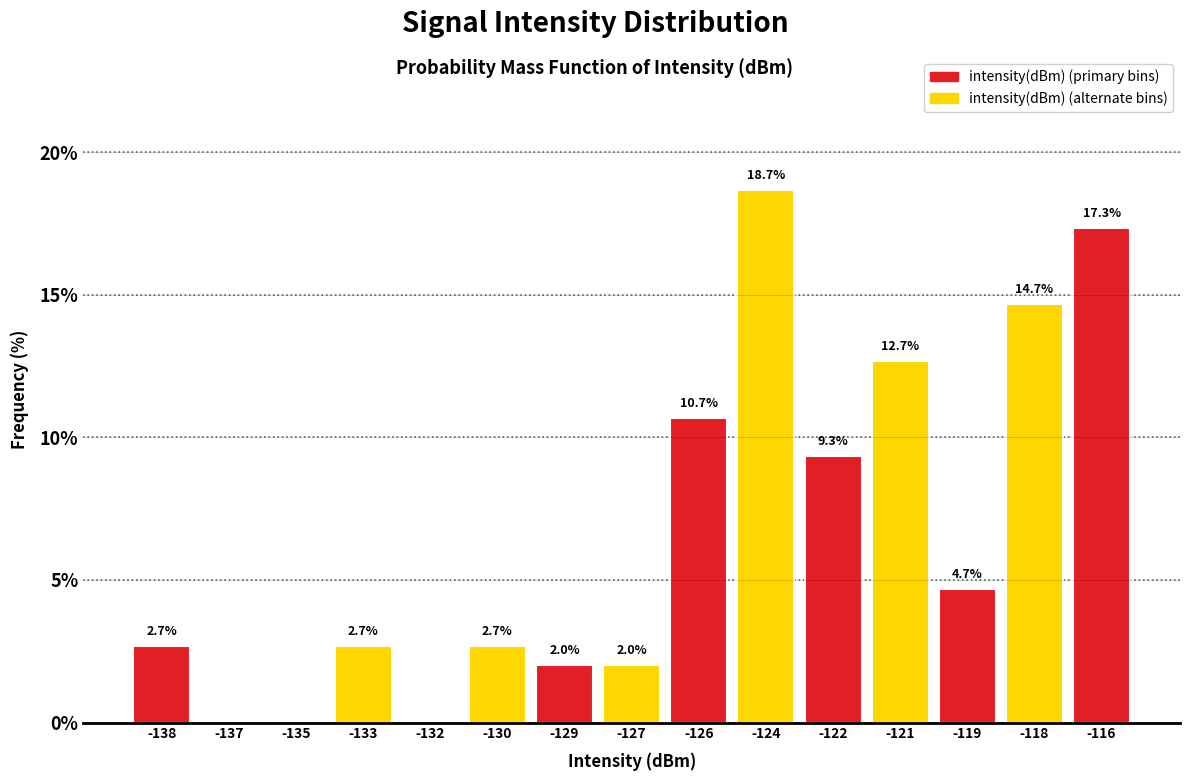

Reading right to left, transcribe all the data shown in this chart.

-116=17.3	-118=14.7	-119=4.7	-121=12.7	-122=9.3	-124=18.7	-126=10.7	-127=2.0	-129=2.0	-130=2.7	-132=0.0	-133=2.7	-135=0.0	-137=0.0	-138=2.7